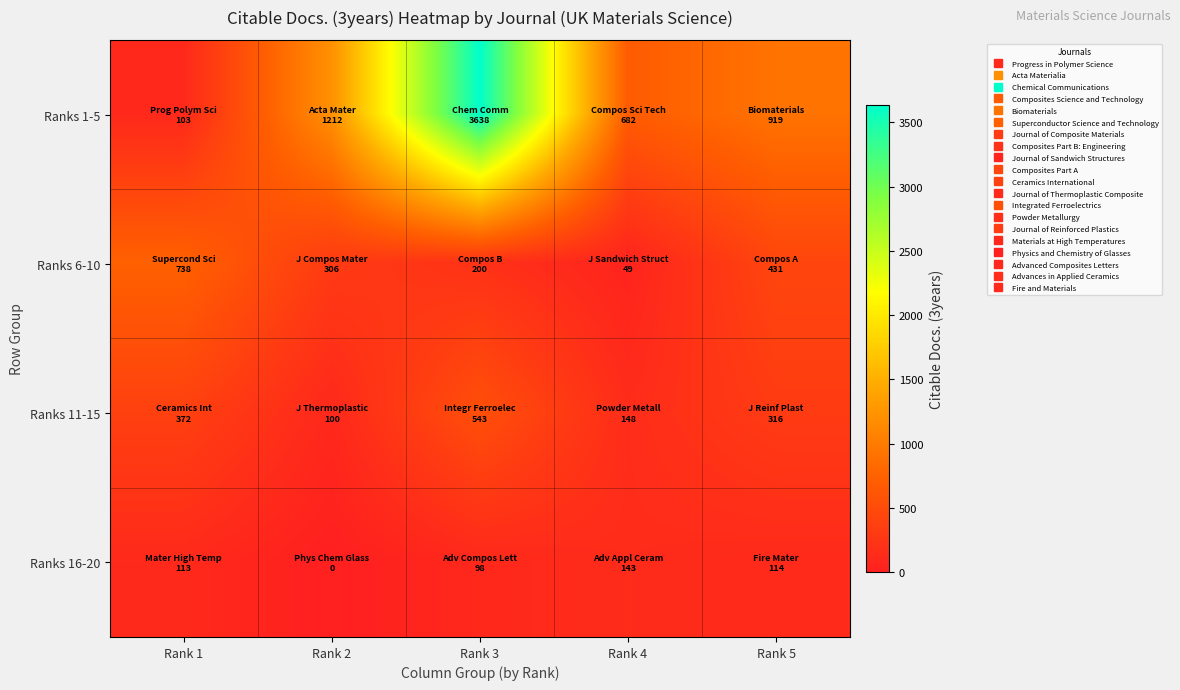

Which series has the largest total across all categories?

Ranks 1-5